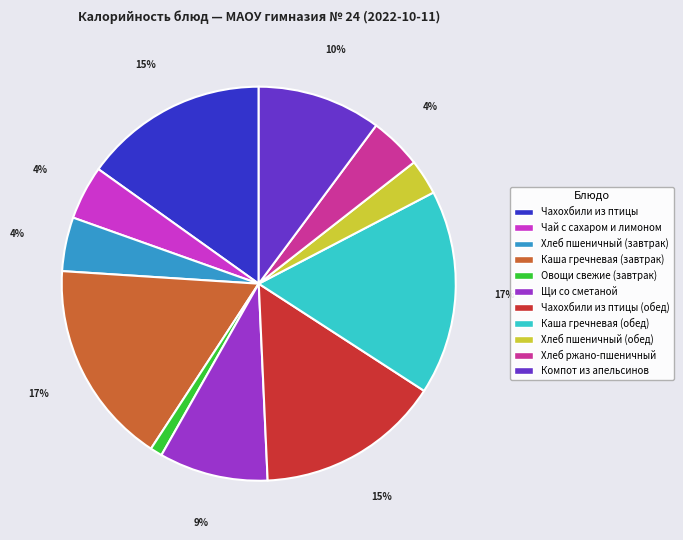

What percentage is the Овощи свежие (завтрак) slice, to the nearest percent?

1%